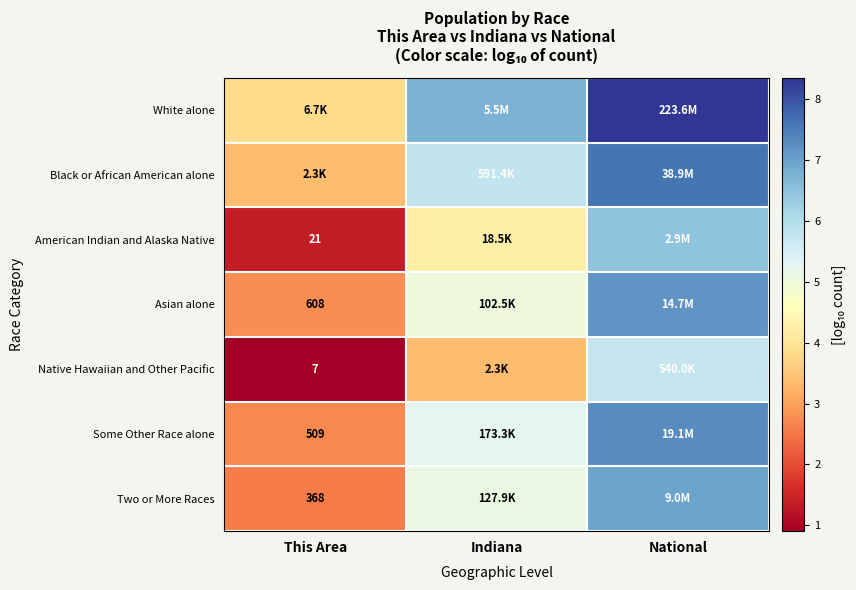

What is the greatest value displayed?

8.3